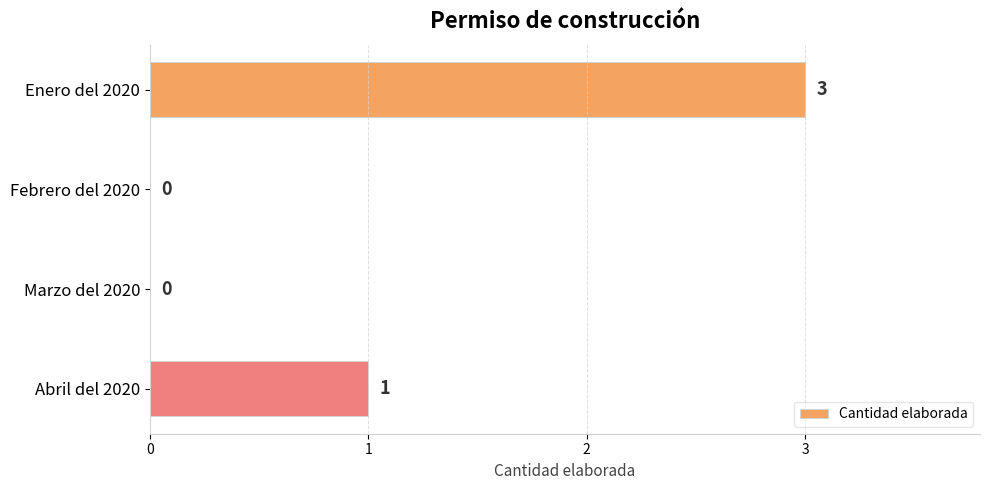

Where is the data nearest to the value 1?

Abril del 2020